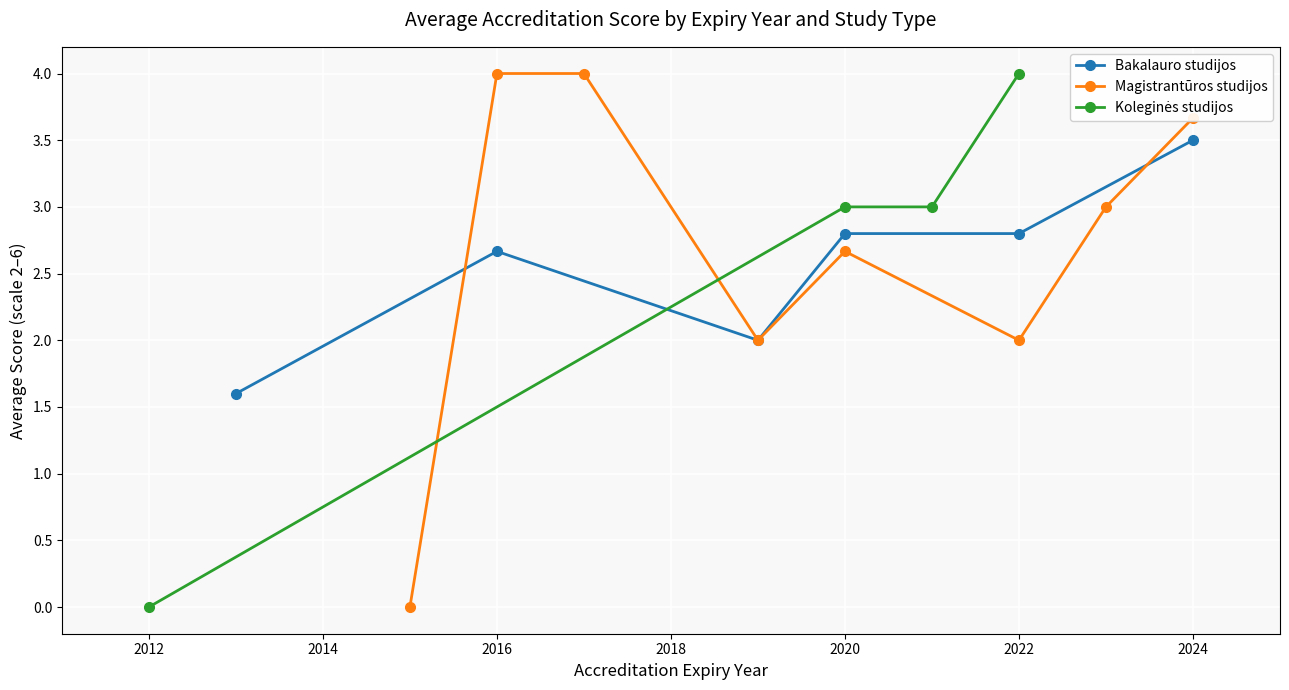

At which category does Bakalauro studijos reach its first local peak?

2016